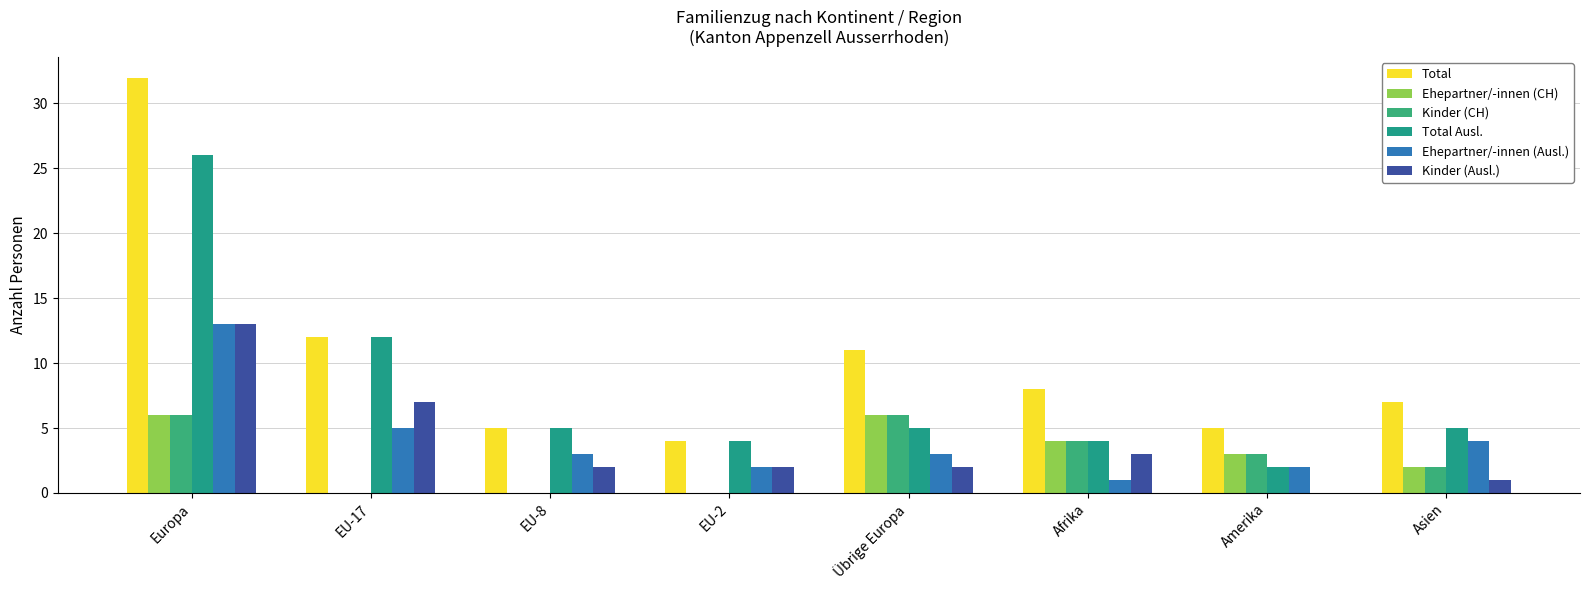

What is the total value across all series at EU-2?

12